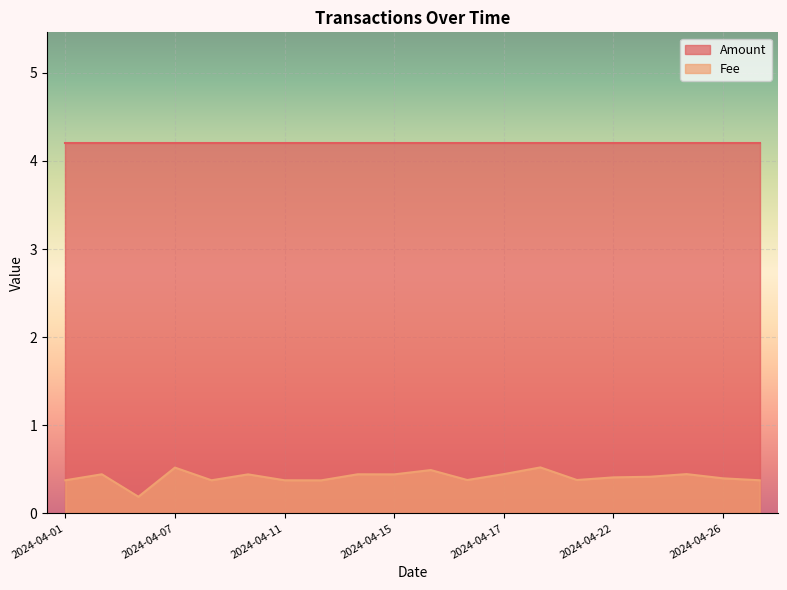

What is the difference between the maximum and minimum values?

0.3